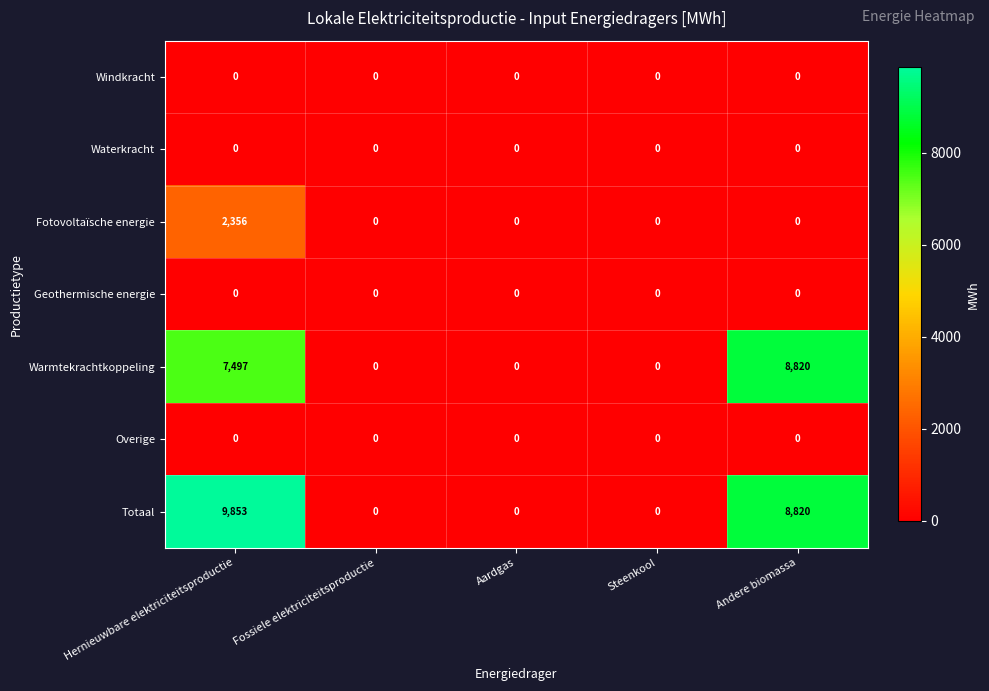

How many series are shown in this chart?

7